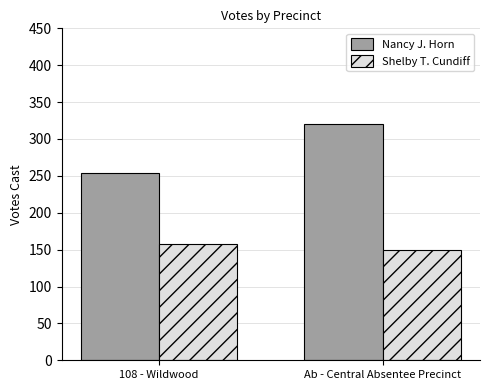

List the series in order of their overall mean, lowest first.

Shelby T. Cundiff, Nancy J. Horn